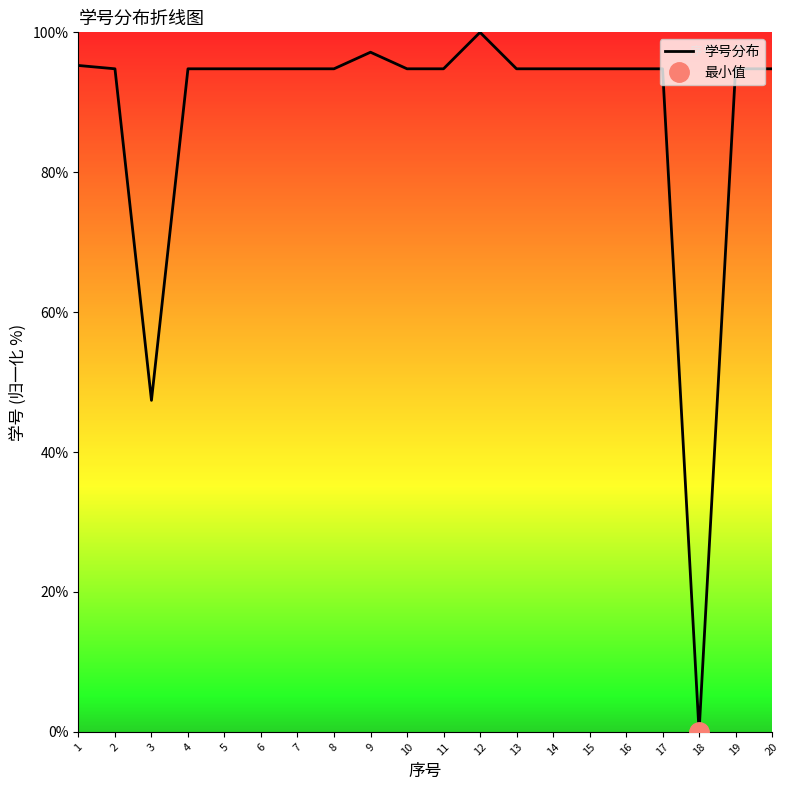

True or false: the data shows 94.8 at 8.

True